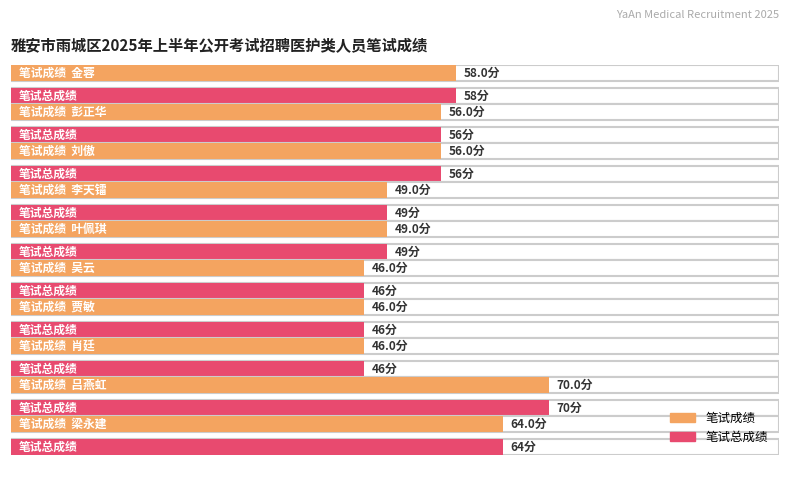

Reading right to left, list all the values displayed in this chart.

笔试成绩: 梁永建=64	吕燕虹=70	肖廷=46	贾敏=46	吴云=46	叶佩琪=49	李天镭=49	刘傲=56	彭正华=56	金蓉=58
笔试总成绩: 梁永建=64	吕燕虹=70	肖廷=46	贾敏=46	吴云=46	叶佩琪=49	李天镭=49	刘傲=56	彭正华=56	金蓉=58